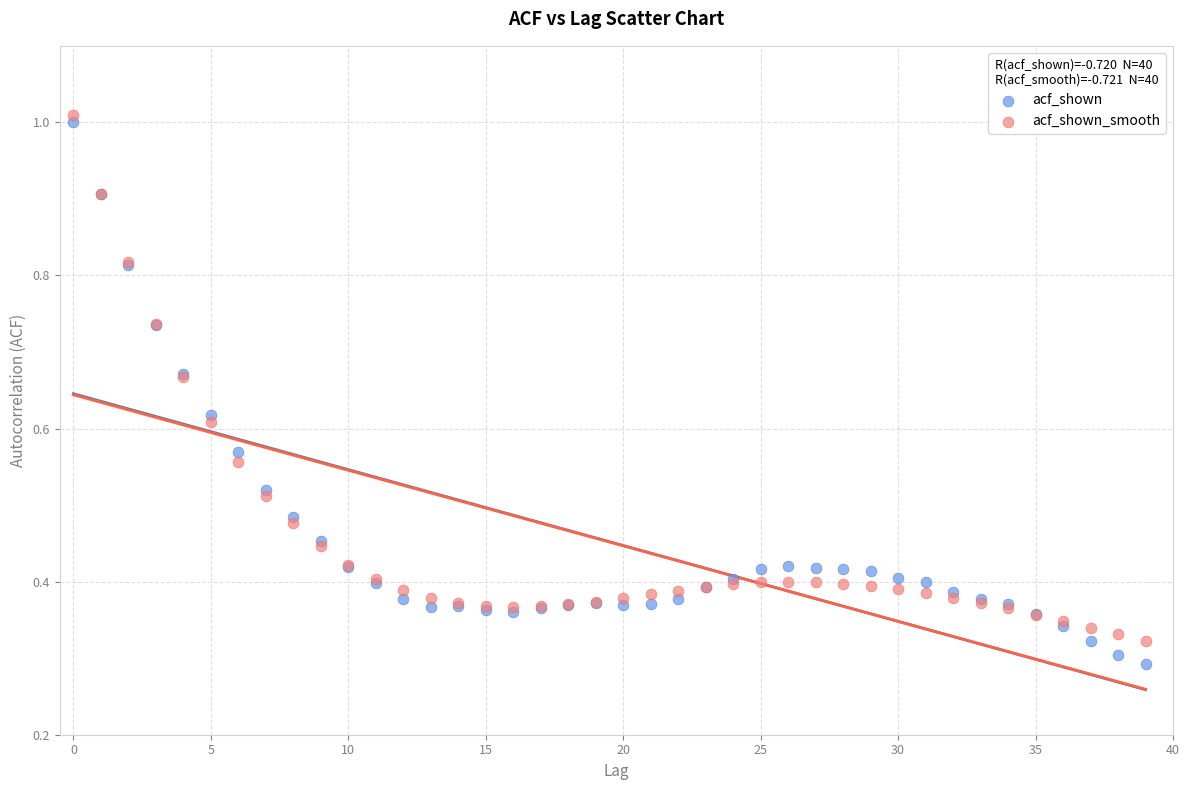

Which series reaches the minimum Y coordinate?

acf_shown